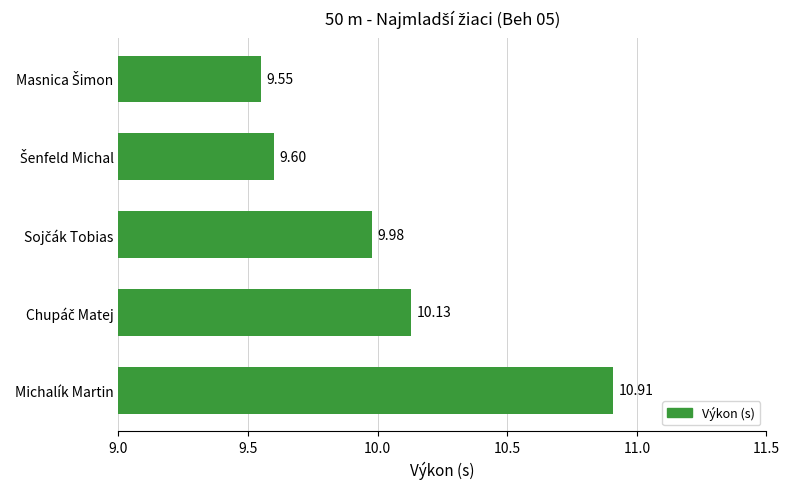

What is the average value?

10.0